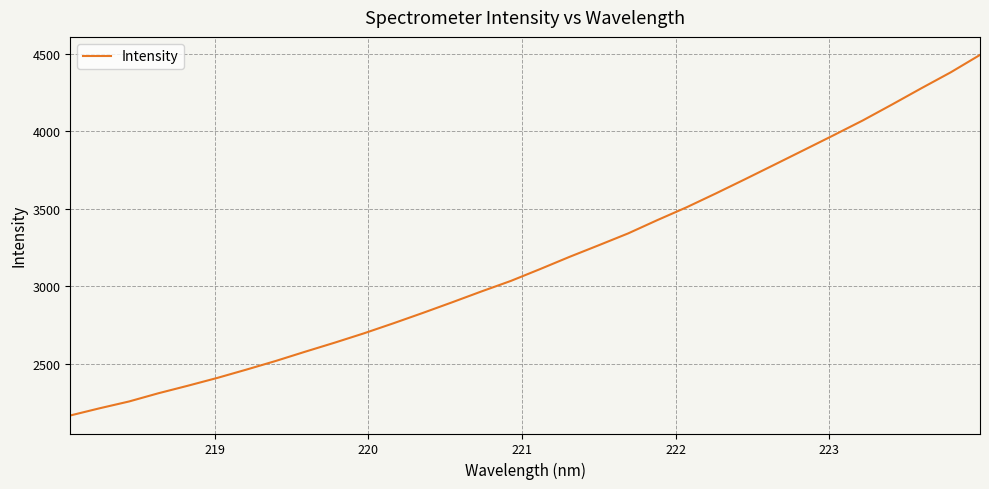

How many distinct data groups are displayed?

1